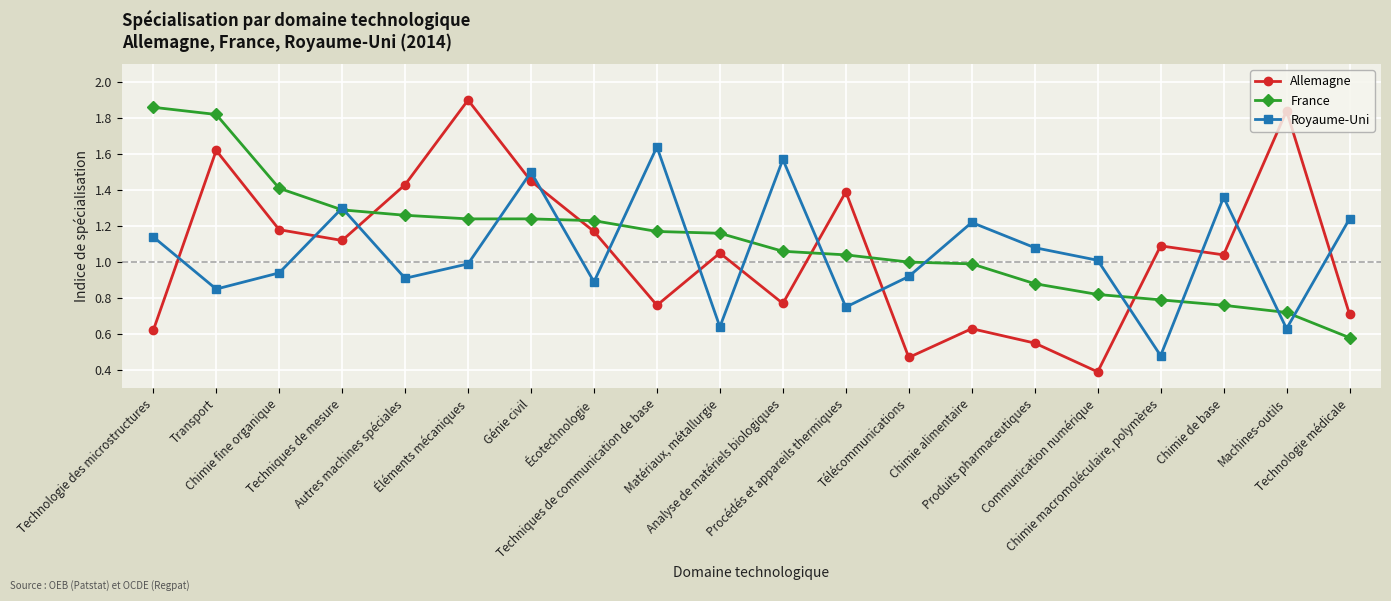

Which category has the highest value in the Royaume-Uni series?

Techniques de communication de base